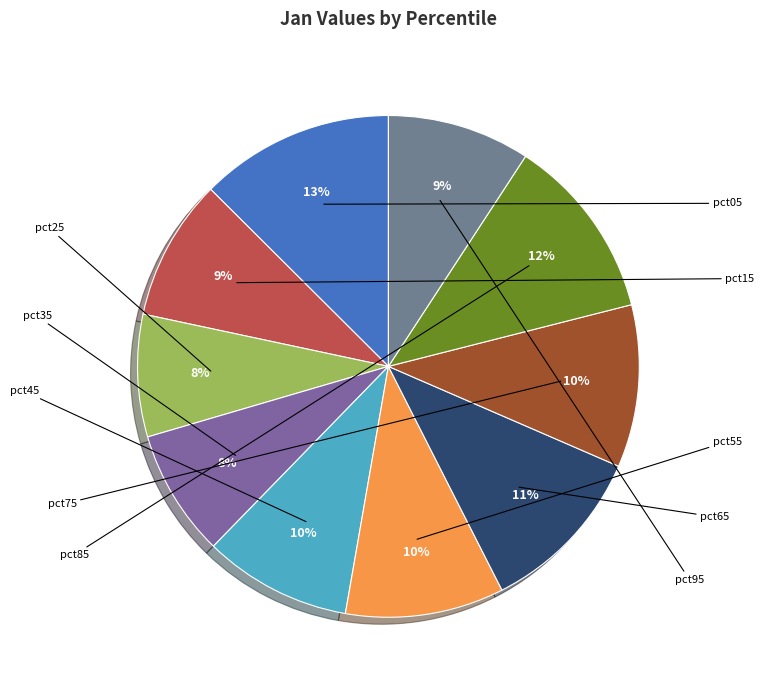

How many slices are in this pie chart?

10